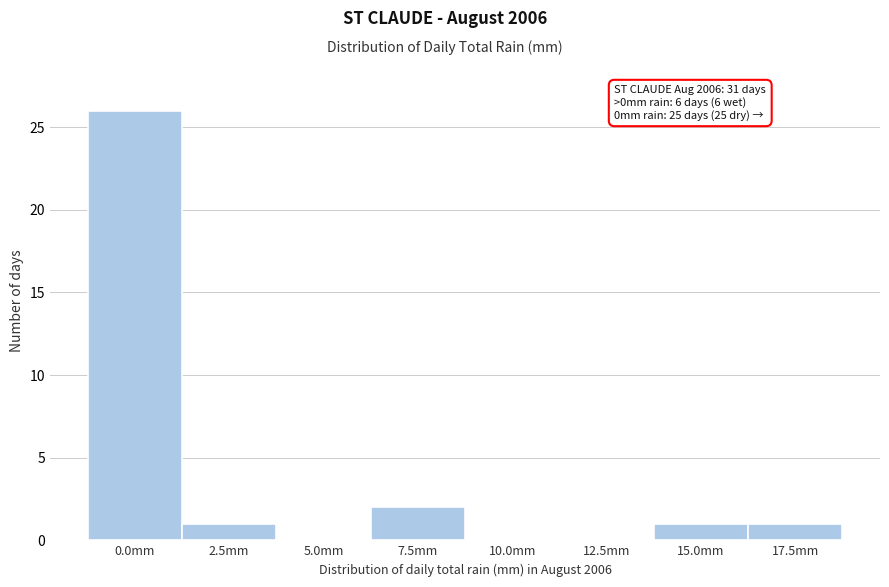

Reading left to right, list all the values displayed in this chart.

0.0mm=26	2.5mm=1	5.0mm=0	7.5mm=2	10.0mm=0	12.5mm=0	15.0mm=1	17.5mm=1